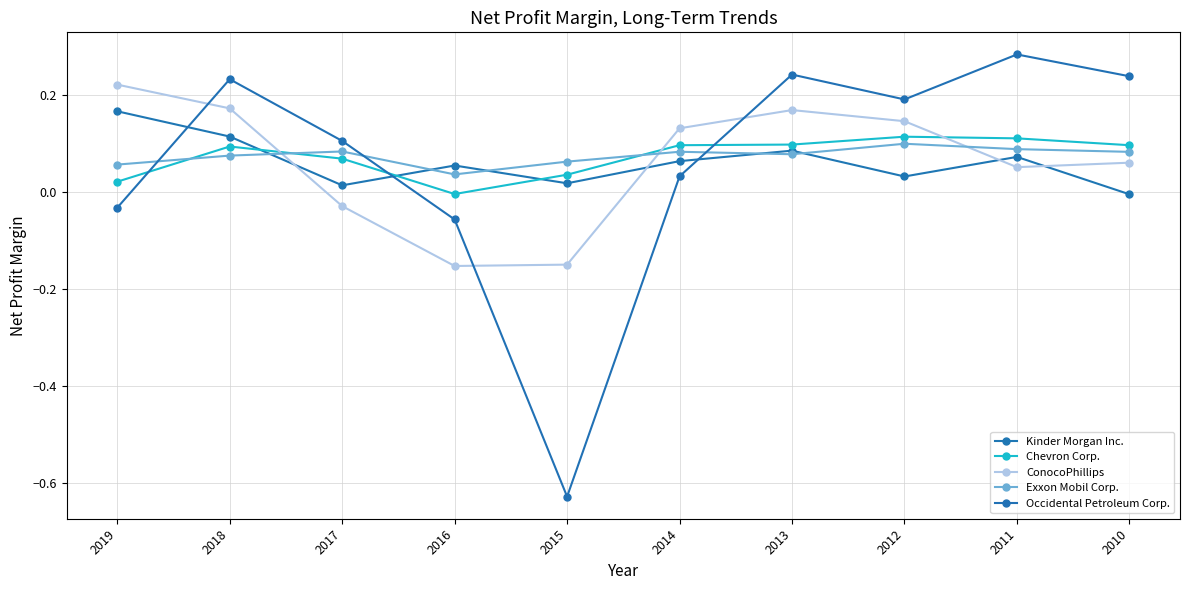

What is the difference between the maximum and second lowest values in the Occidental Petroleum Corp. series?

0.3